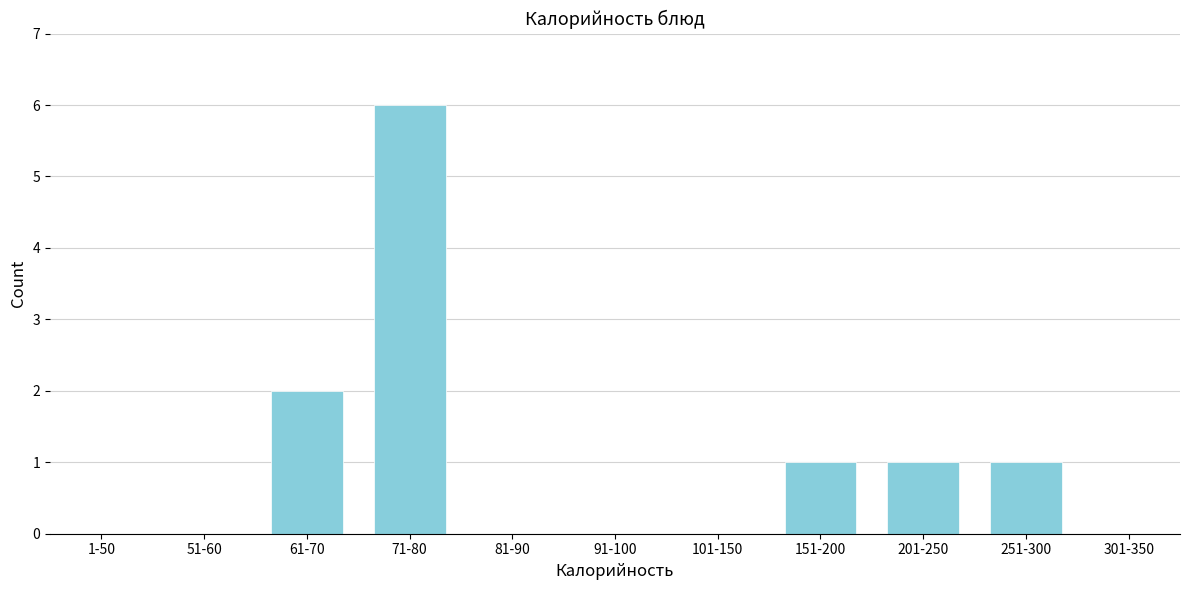

Reading left to right, what are all the values shown in this chart?

1-50=0	51-60=0	61-70=2	71-80=6	81-90=0	91-100=0	101-150=0	151-200=1	201-250=1	251-300=1	301-350=0